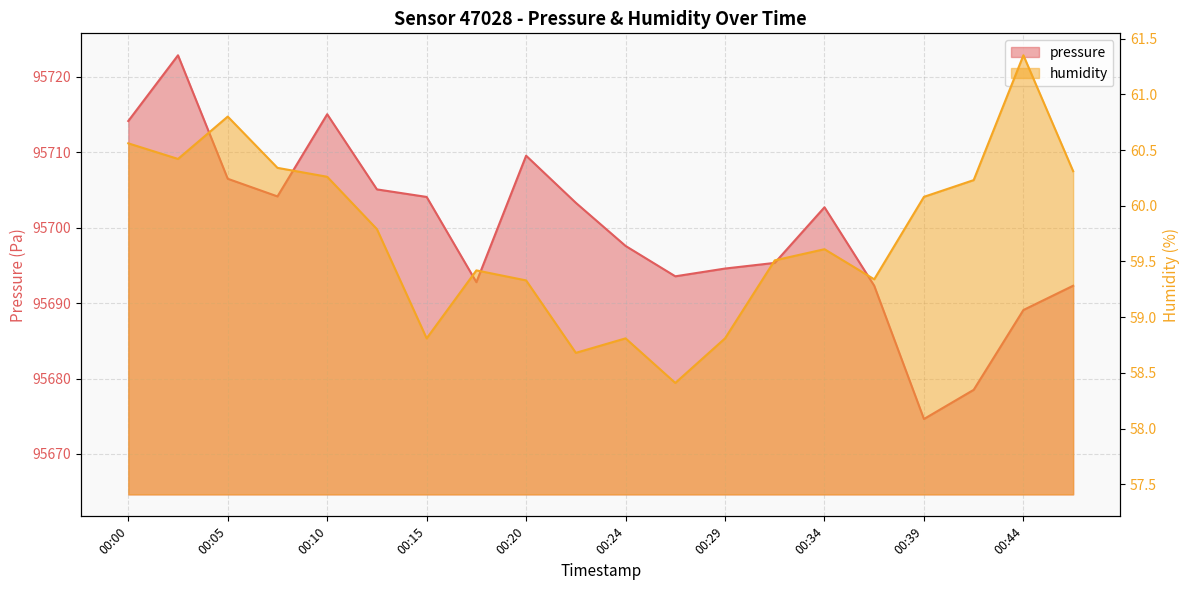

List the series in order of their peak value, lowest first.

humidity, pressure